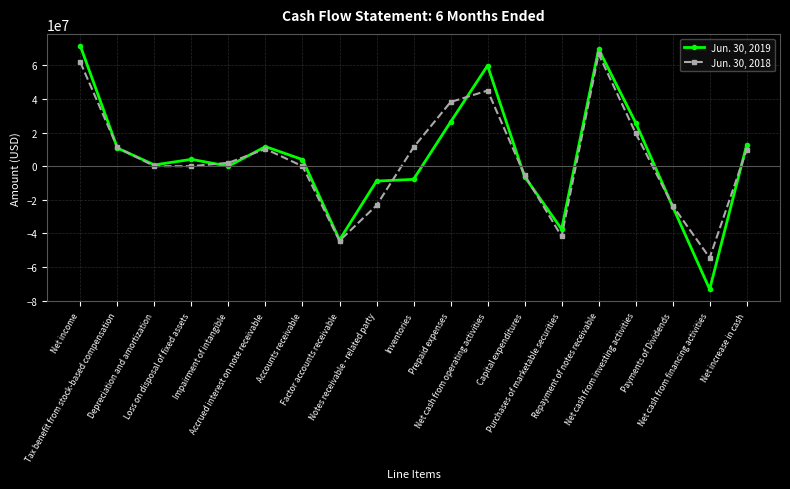

True or false: Jun. 30, 2018 has more than 1 points higher than both neighbors.

True